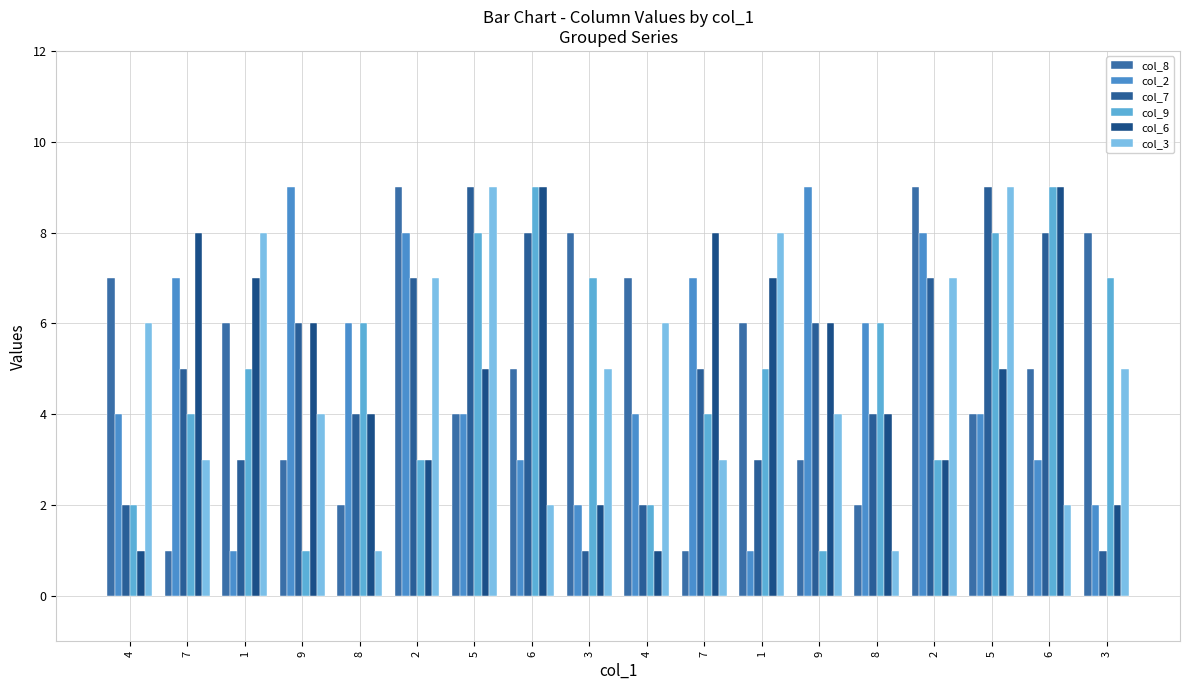

How many groups of bars are there?

18